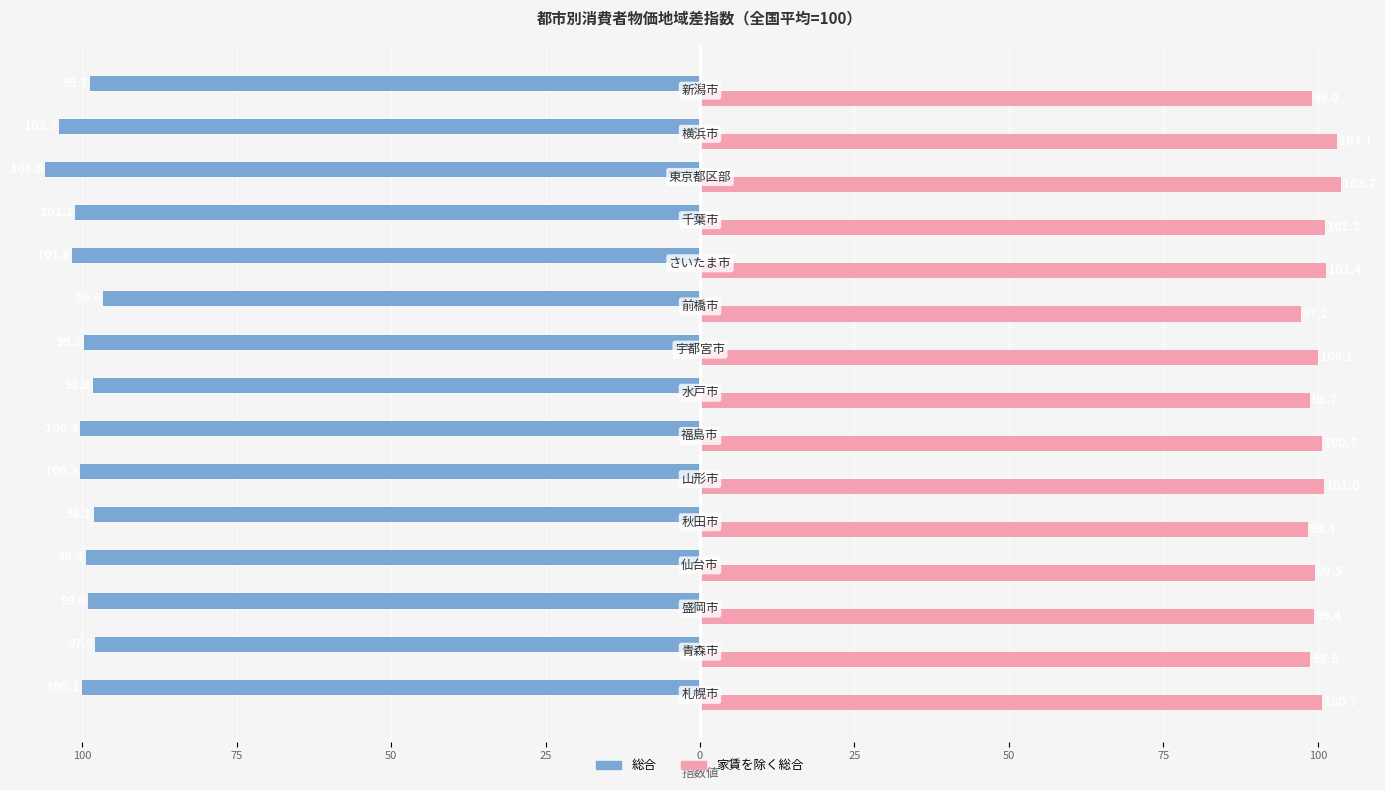

At how many categories does at least one series exceed 99?

10